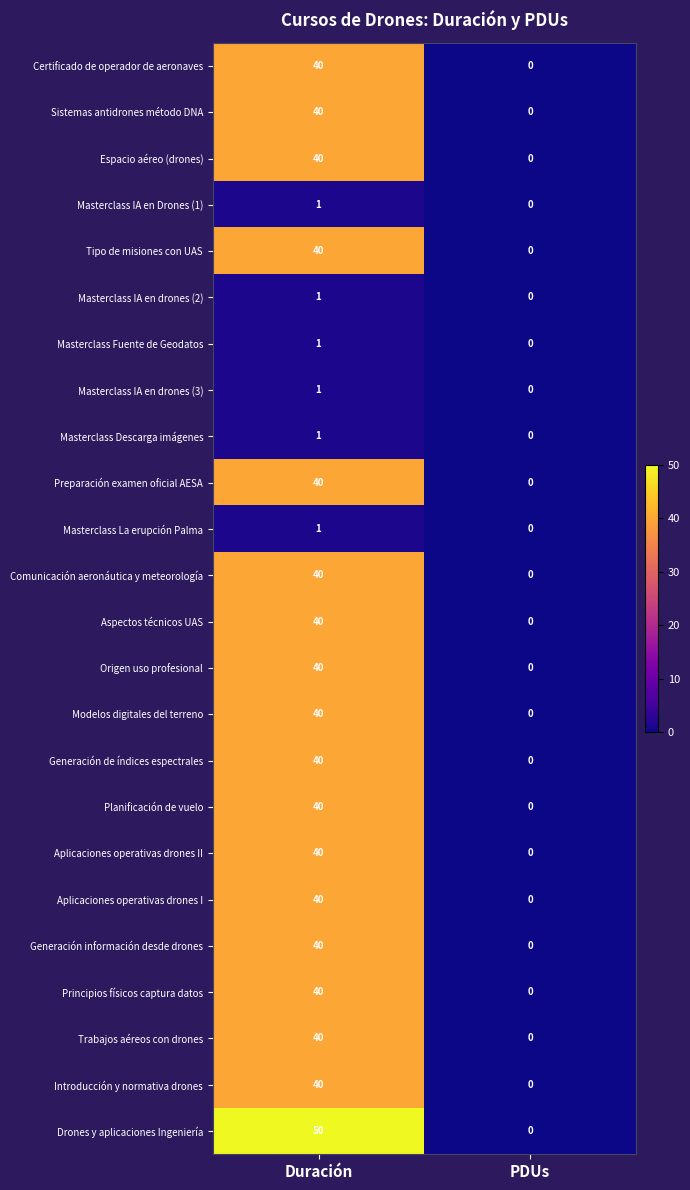

What is the difference between the maximum and minimum values in the Sistemas antidrones método DNA series?

40